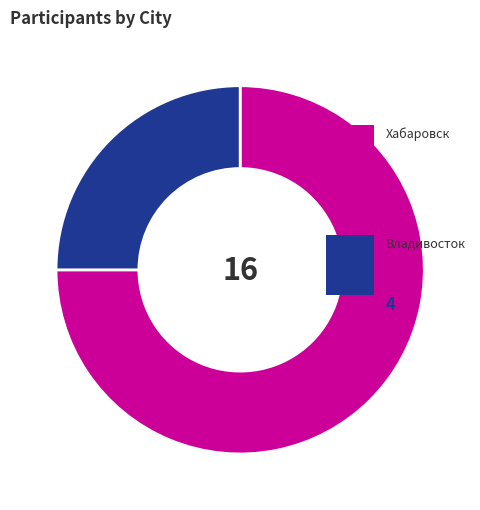

Is there a majority slice in this chart?

Yes